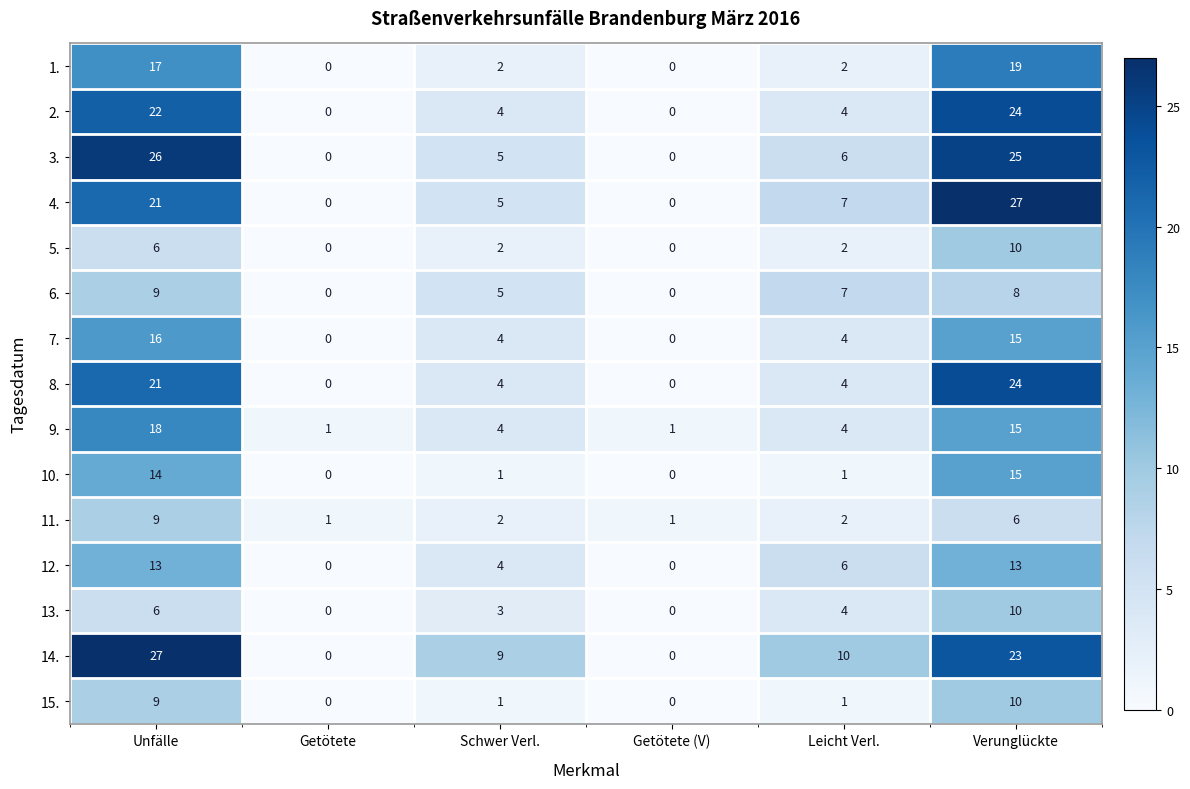

What is the maximum value shown in the chart?

27